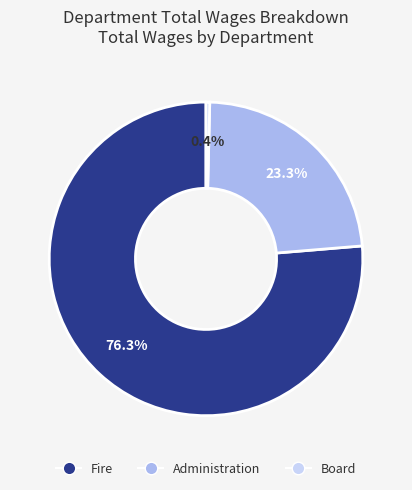

Does any single category account for the majority?

Yes